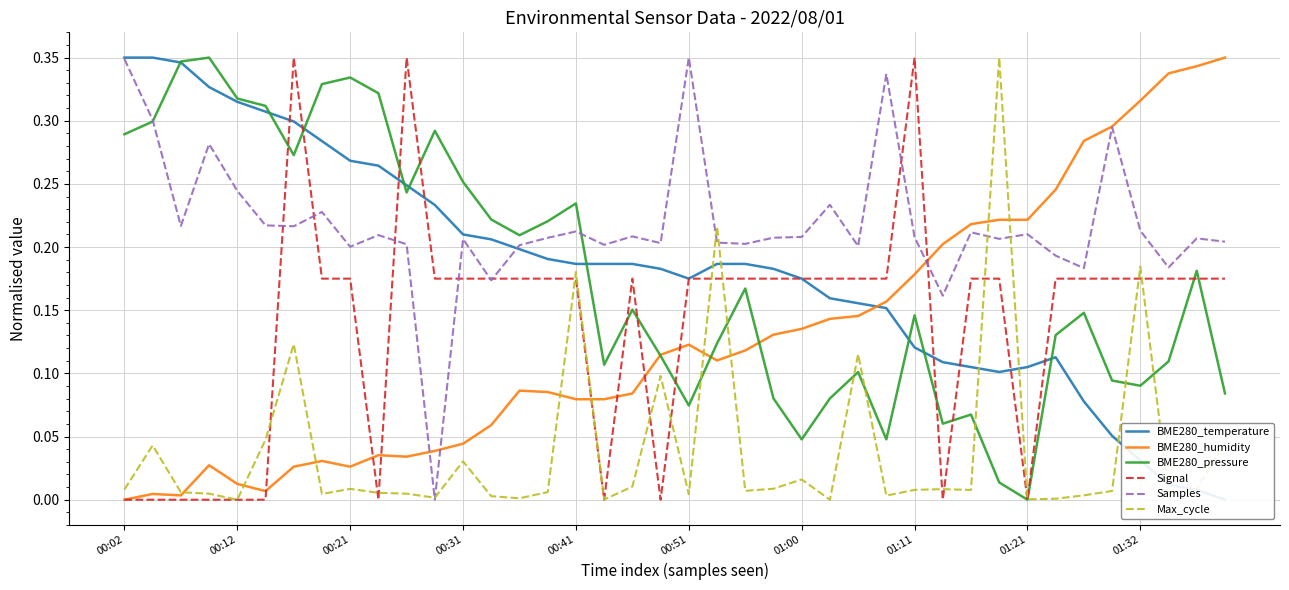

The value of BME280_pressure at 01:11 is 0.2. True or false?

False